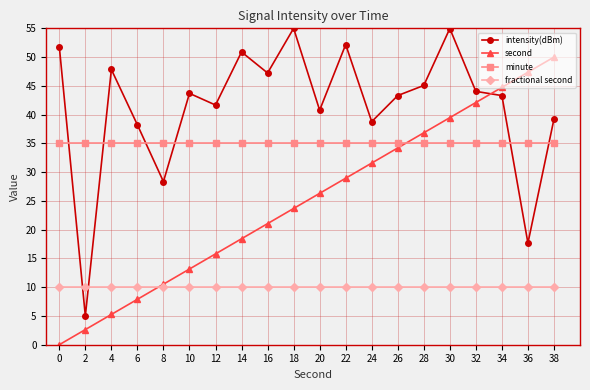

What is the difference between the second highest and minimum values in the intensity(dBm) series?

50.0